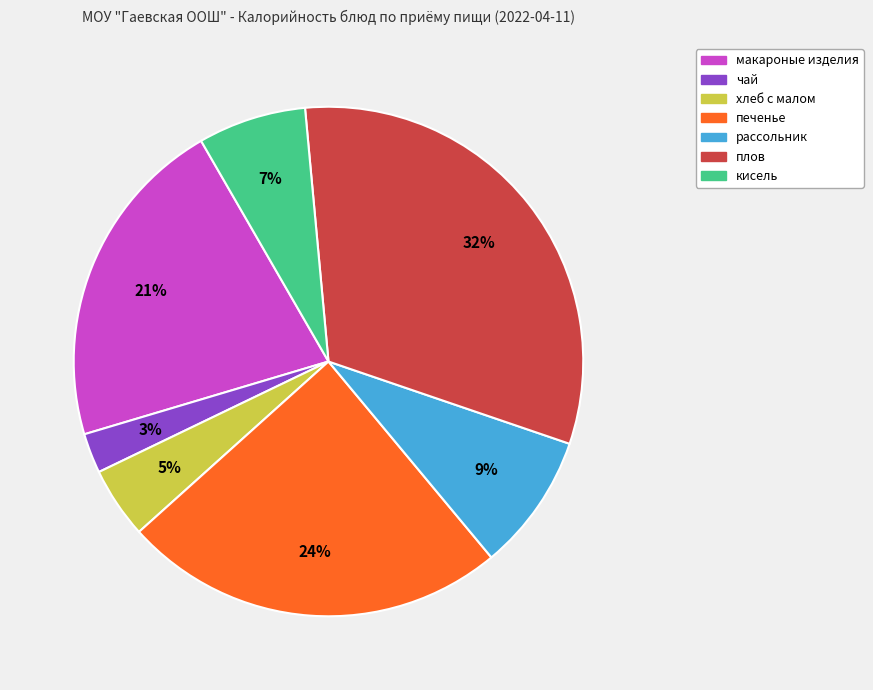

Is the sum of кисель and хлеб с малом greater than half?

No